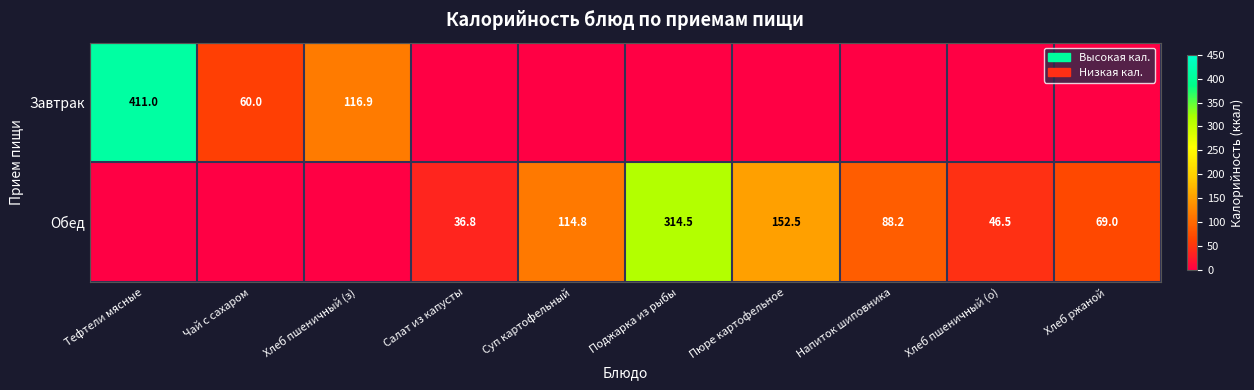

Is it true that Обед equals 88.2 at Напиток шиповника?

True